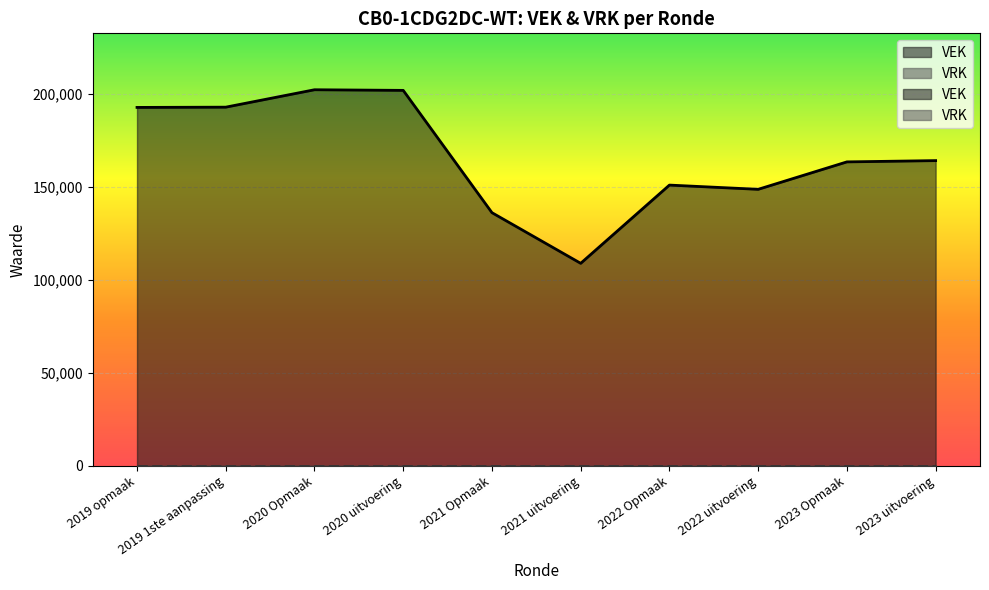

List the labels in order of value, smallest first.

2021 uitvoering, 2021 Opmaak, 2022 uitvoering, 2022 Opmaak, 2023 Opmaak, 2023 uitvoering, 2019 opmaak, 2019 1ste aanpassing, 2020 uitvoering, 2020 Opmaak